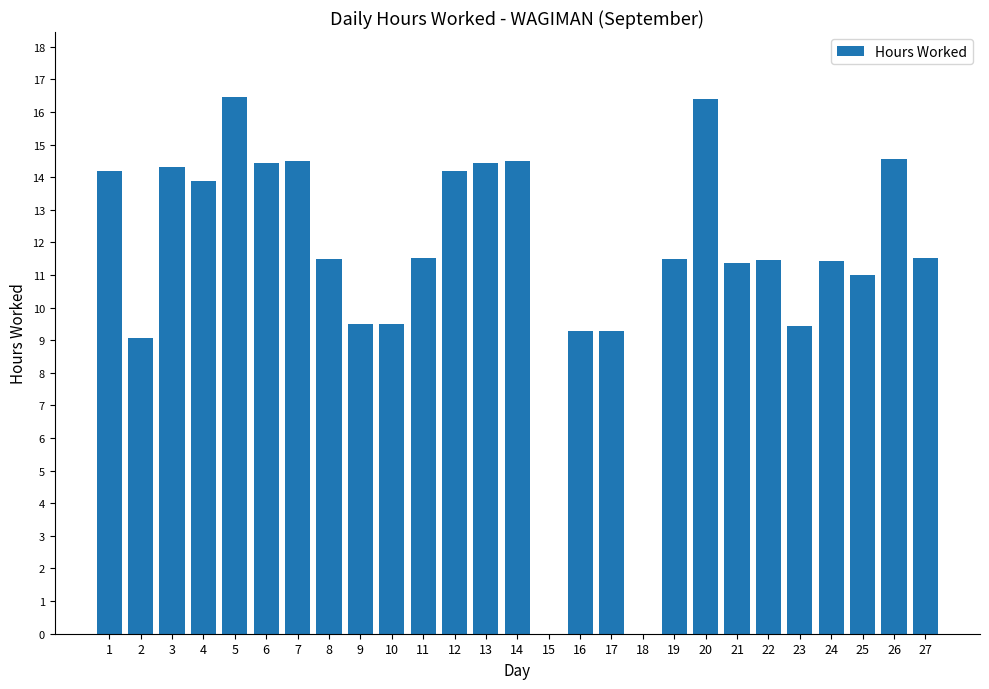

Which has a higher value, 25 or 7?

7